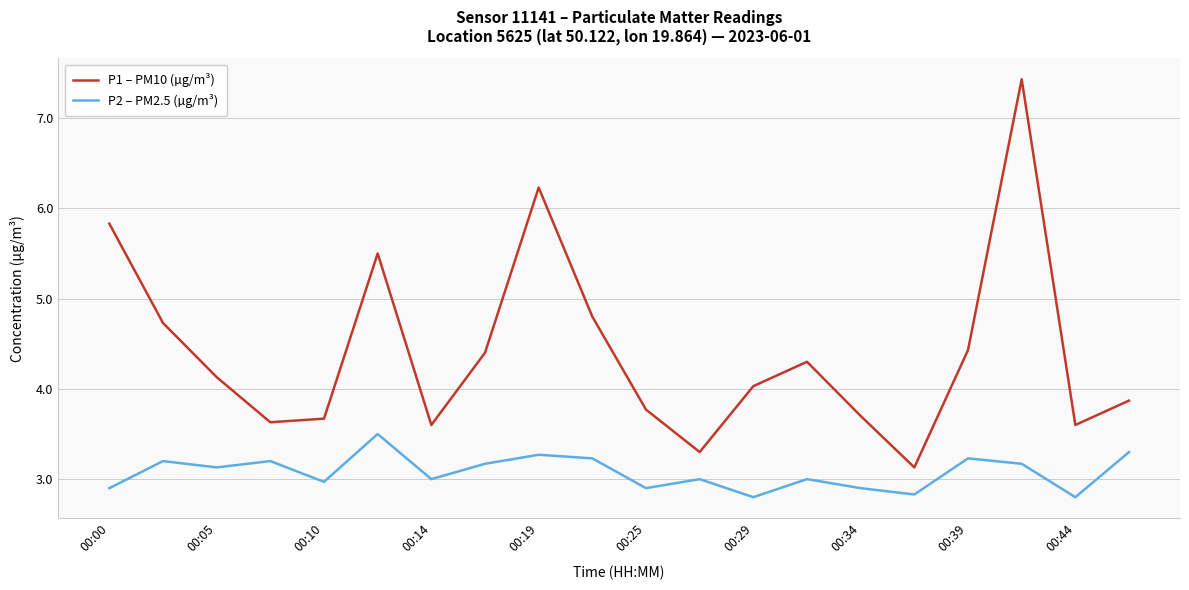

Which series has the widest spread of values?

P1 – PM10 (µg/m³)